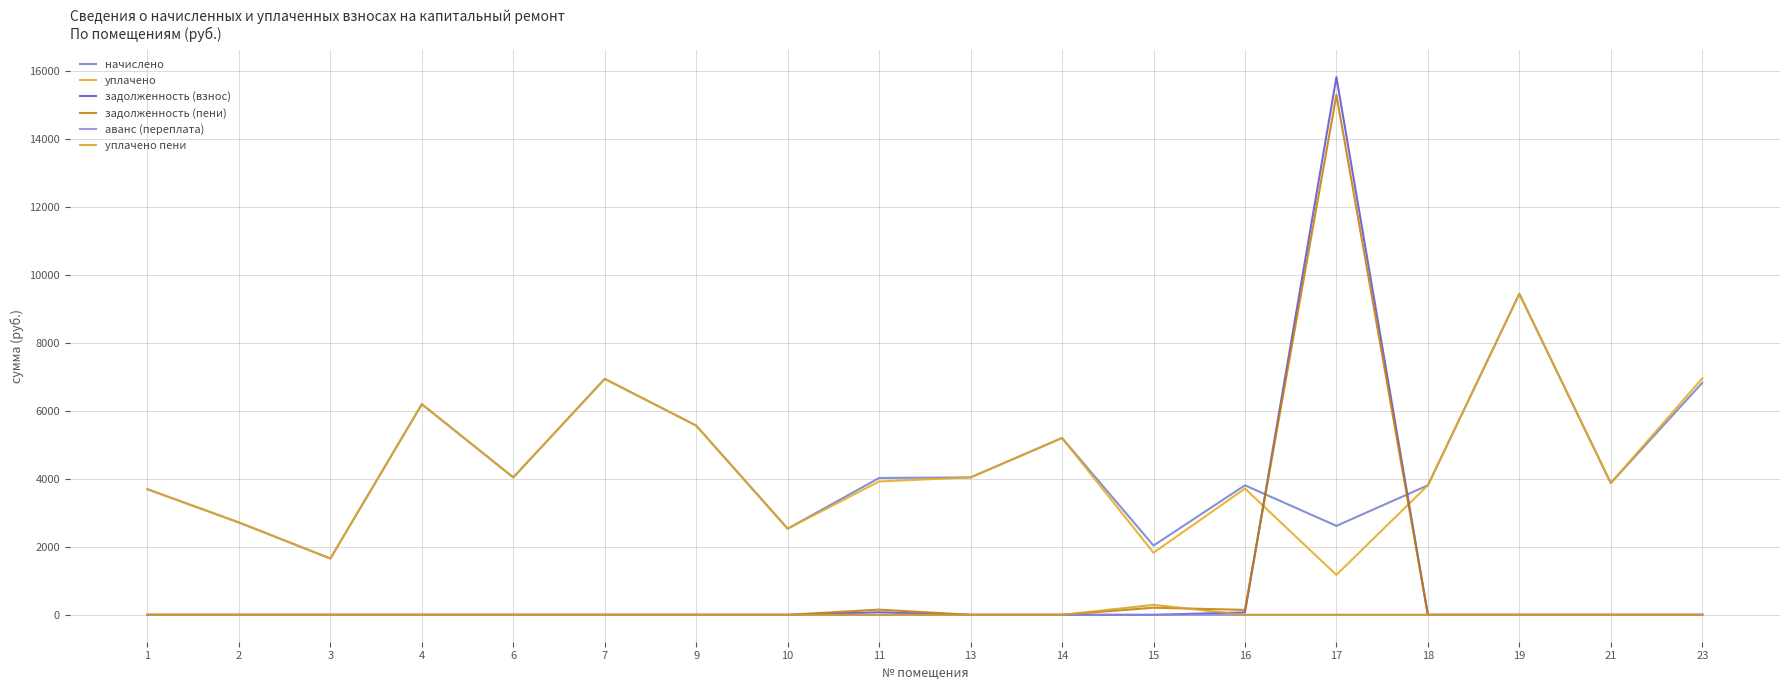

What is the greatest value displayed?

15810.4